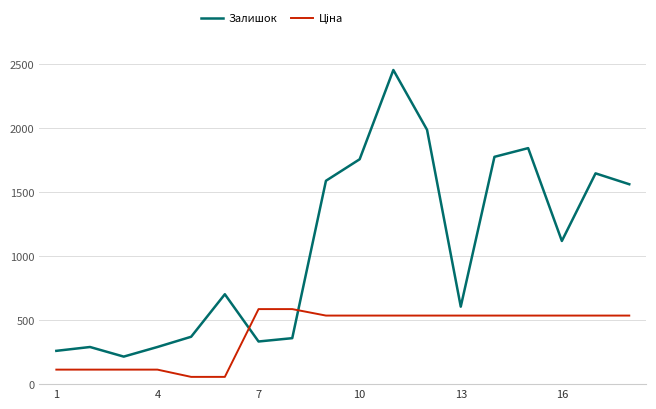

Which series has the largest range (max minus min)?

Залишок